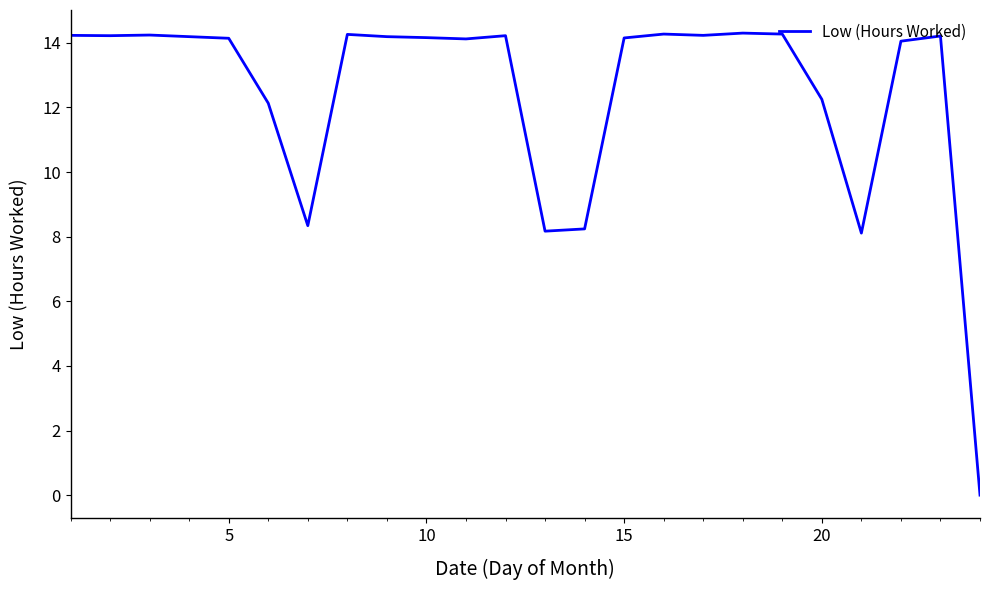

What is the average value?

12.4